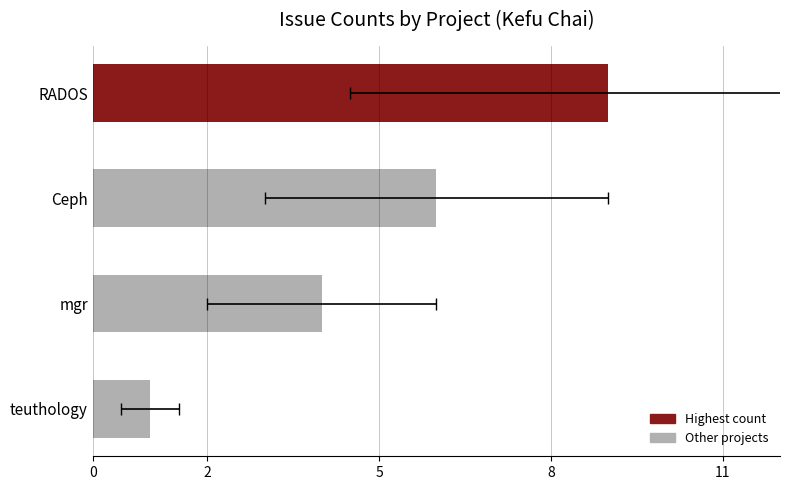

What is the smallest value displayed?

1